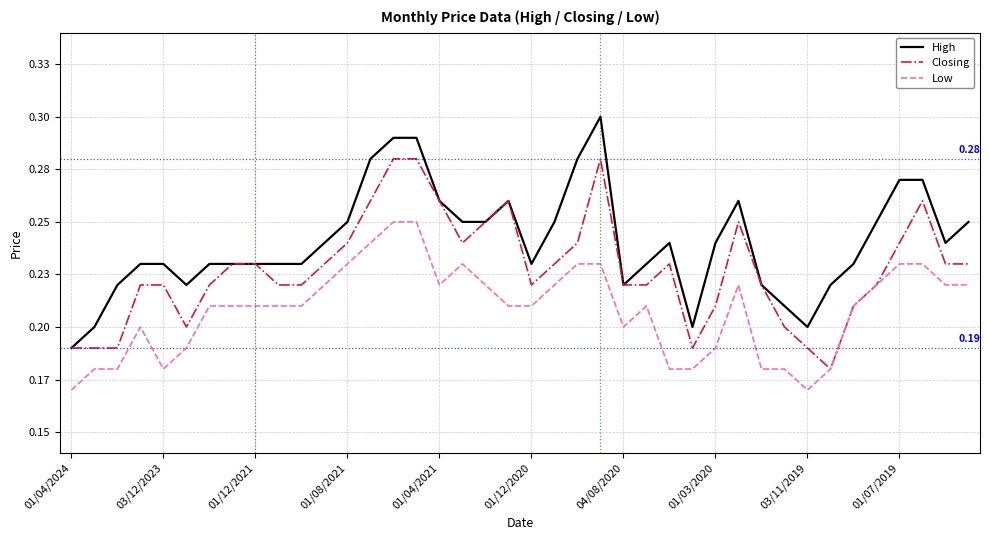

Does the chart display data point markers on the line(s)?

No